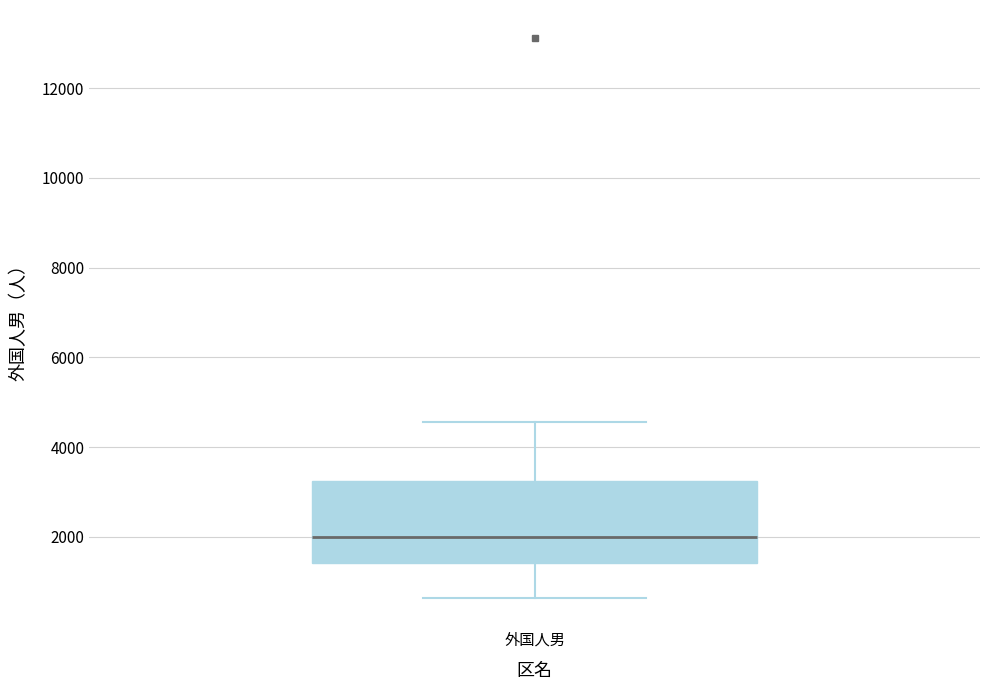

Transcribe this box plot: give where the median line is, the range the box spans, and where the two whiskers end, as read against the y-axis. The values are not printed on the chart, so give them approximately, as read against the axis.

median 2000, box 1400 to 3200, whiskers 600 to 4600